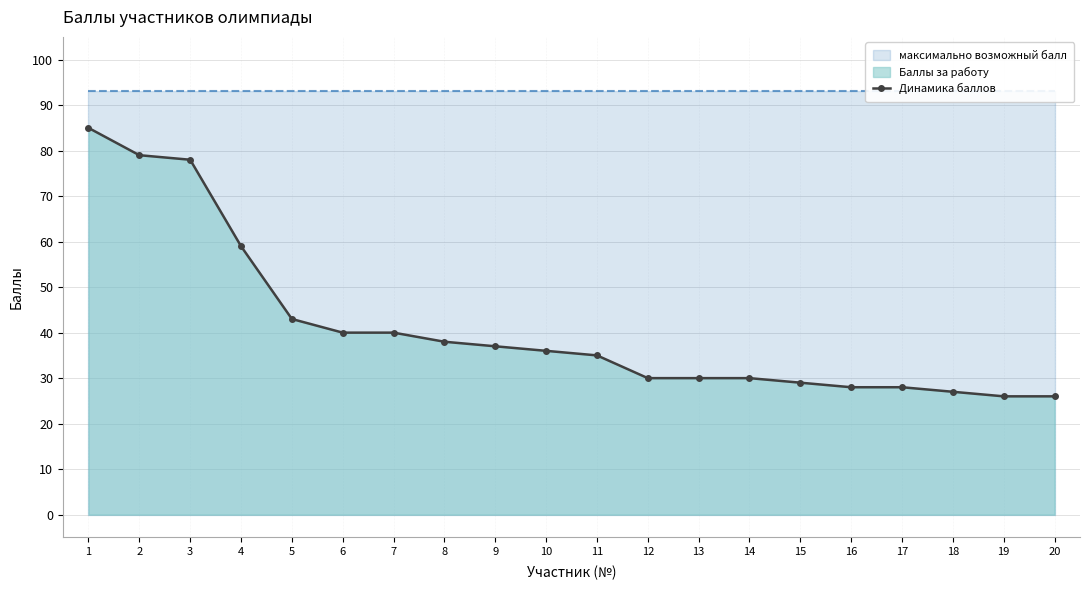

Reading right to left, what are all the values shown in this chart?

26	26	27	28	28	29	30	30	30	35	36	37	38	40	40	43	59	78	79	85